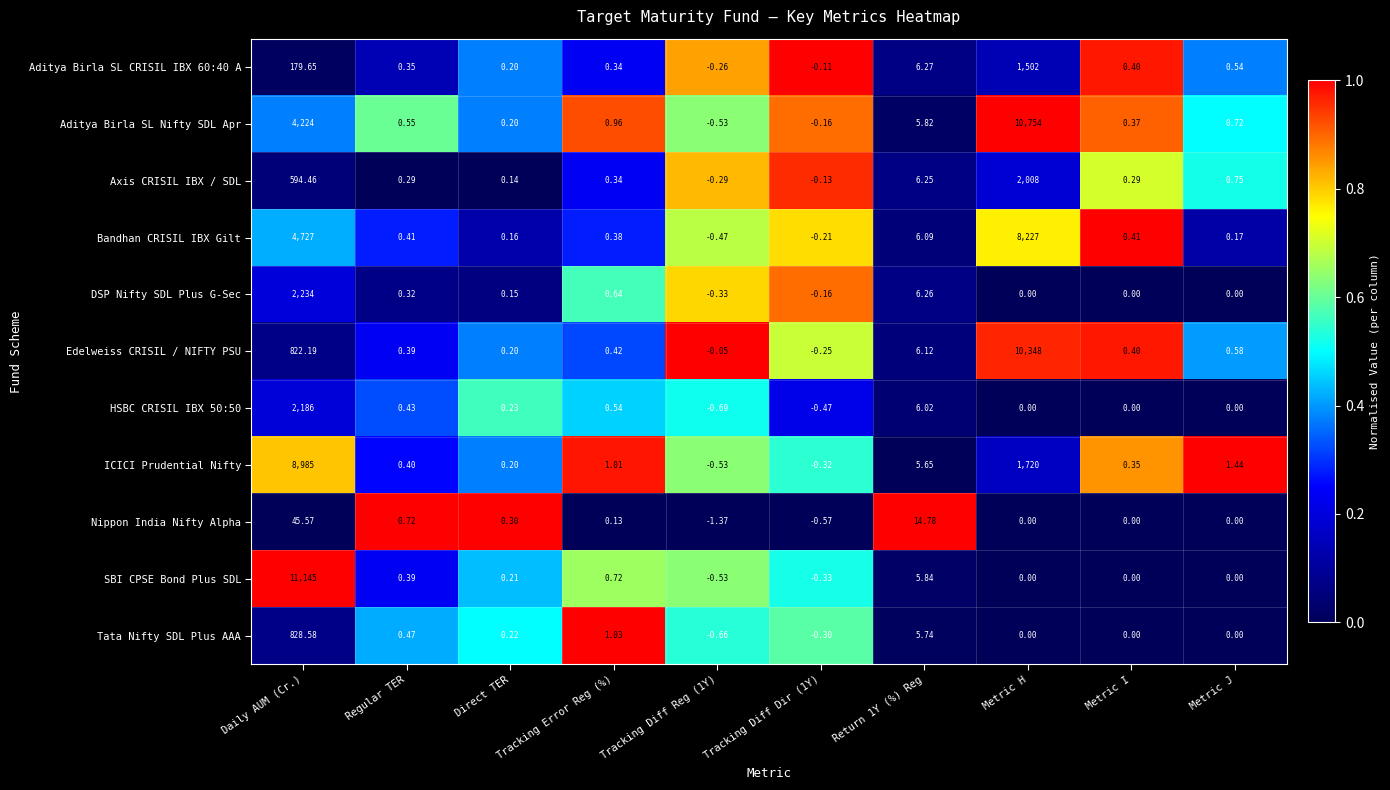

Which category has the highest value in the Aditya Birla SL Nifty SDL Apr series?

Metric H